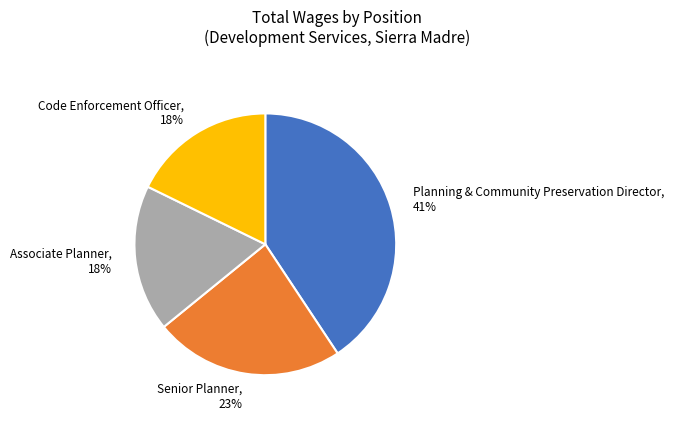

Count the number of slices in the pie.

4